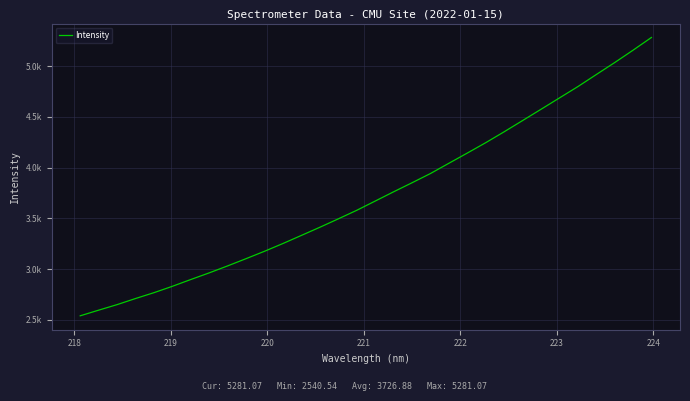

Is this an area chart (filled region under the line)?

No